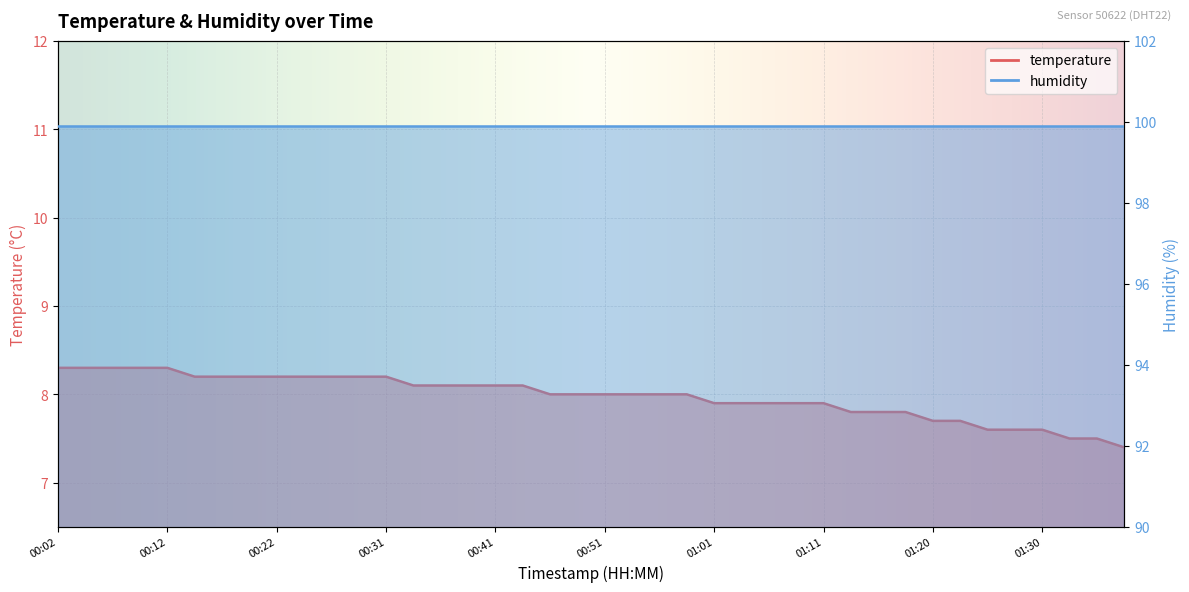

Which label corresponds to the largest value in the chart?

00:02